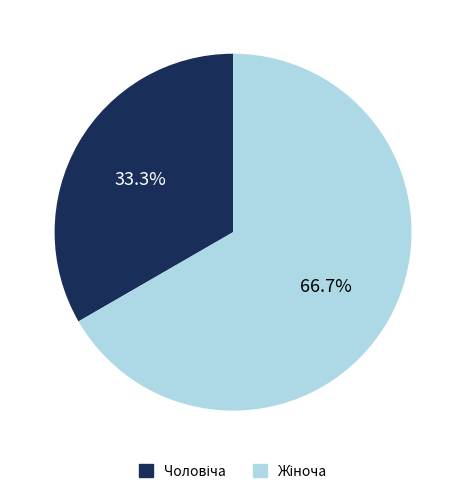

Does any single category account for the majority?

Yes